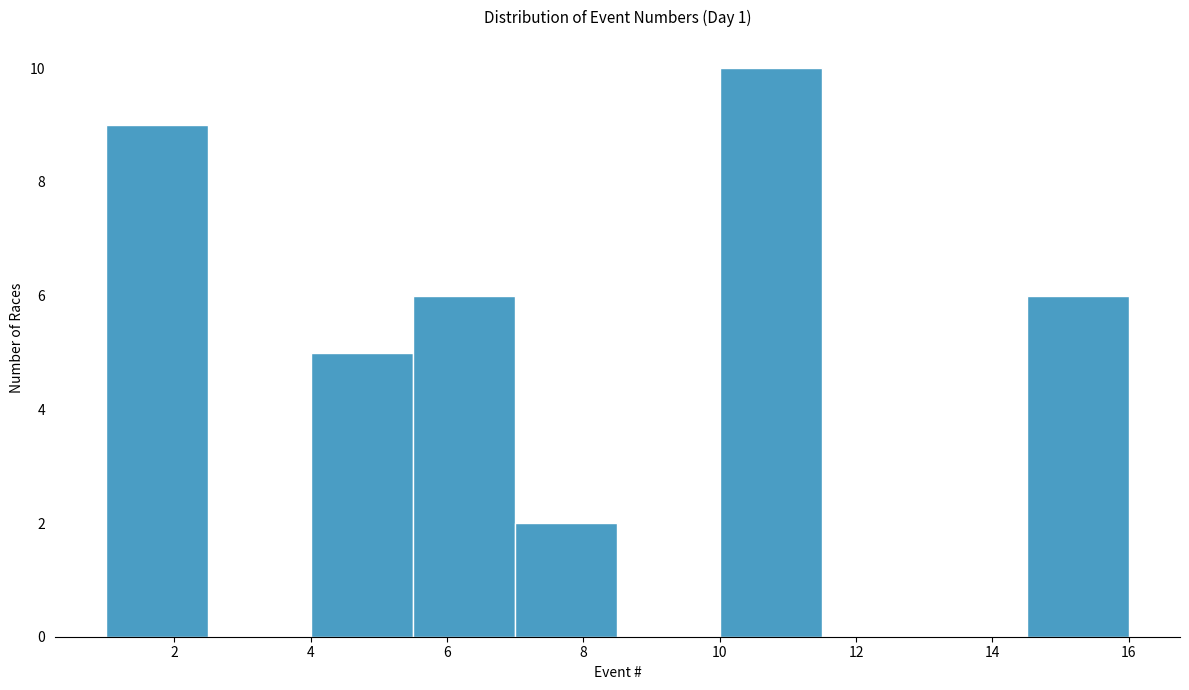

Reading left to right, transcribe this chart: for each bar, give the range it covers on the x-axis and its height. Neither the bar edges nor the heights are printed on the chart, so give them approximately, as read against the axes.

1.0 to 2.5: 9
2.5 to 4.0: 0
4.0 to 5.5: 5
5.5 to 7.0: 6
7.0 to 8.5: 2
8.5 to 10.0: 0
10.0 to 11.5: 10
11.5 to 13.0: 0
13.0 to 14.5: 0
14.5 to 16.0: 6